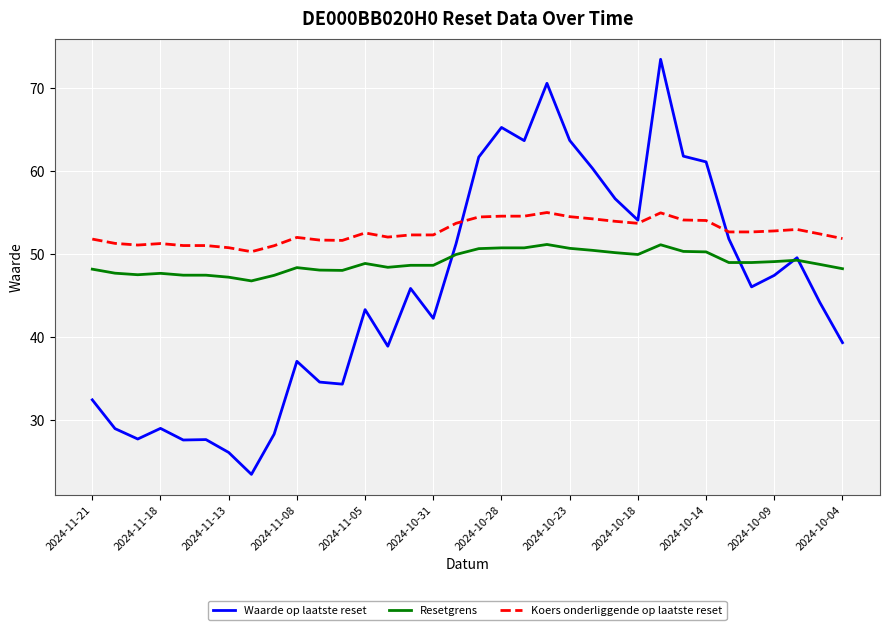

True or false: Koers onderliggende op laatste reset and Resetgrens cross at least once.

False